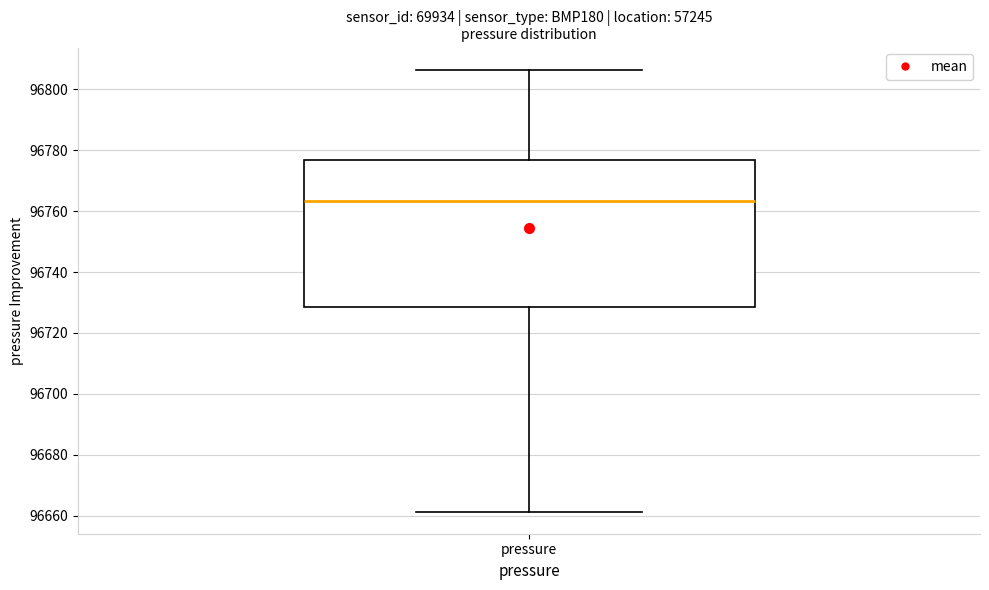

Where does the median line of the box for pressure sit on the y-axis? The values are not printed on the chart, so give them approximately, as read against the axis.

96764